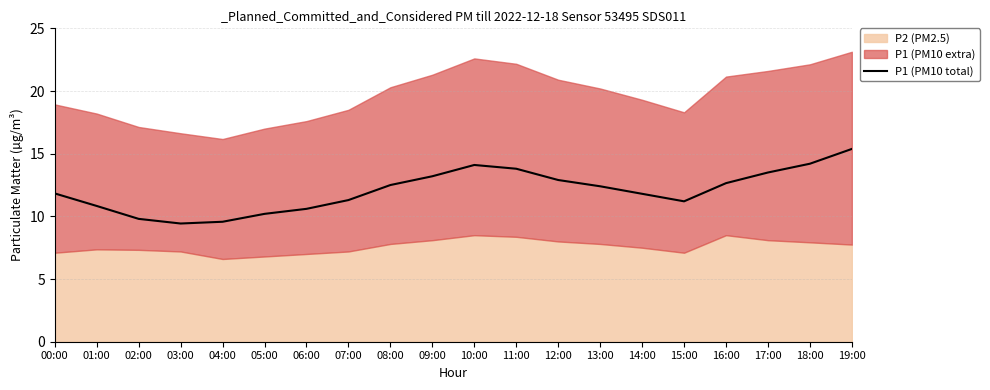

What is the ratio of the value at 11:00 to the value at 12:00?

1.1